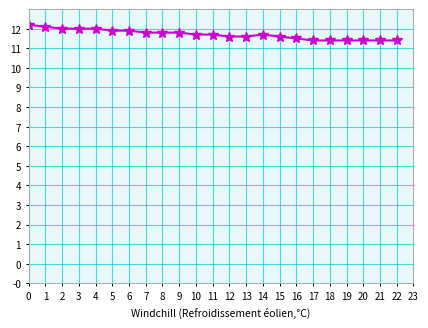

How many values are between 11 and 12?

21